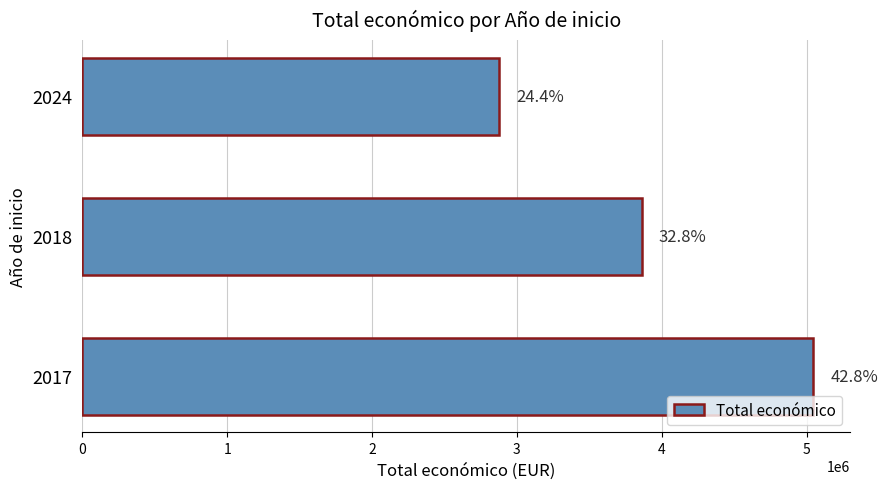

Are the bars horizontal?

Yes